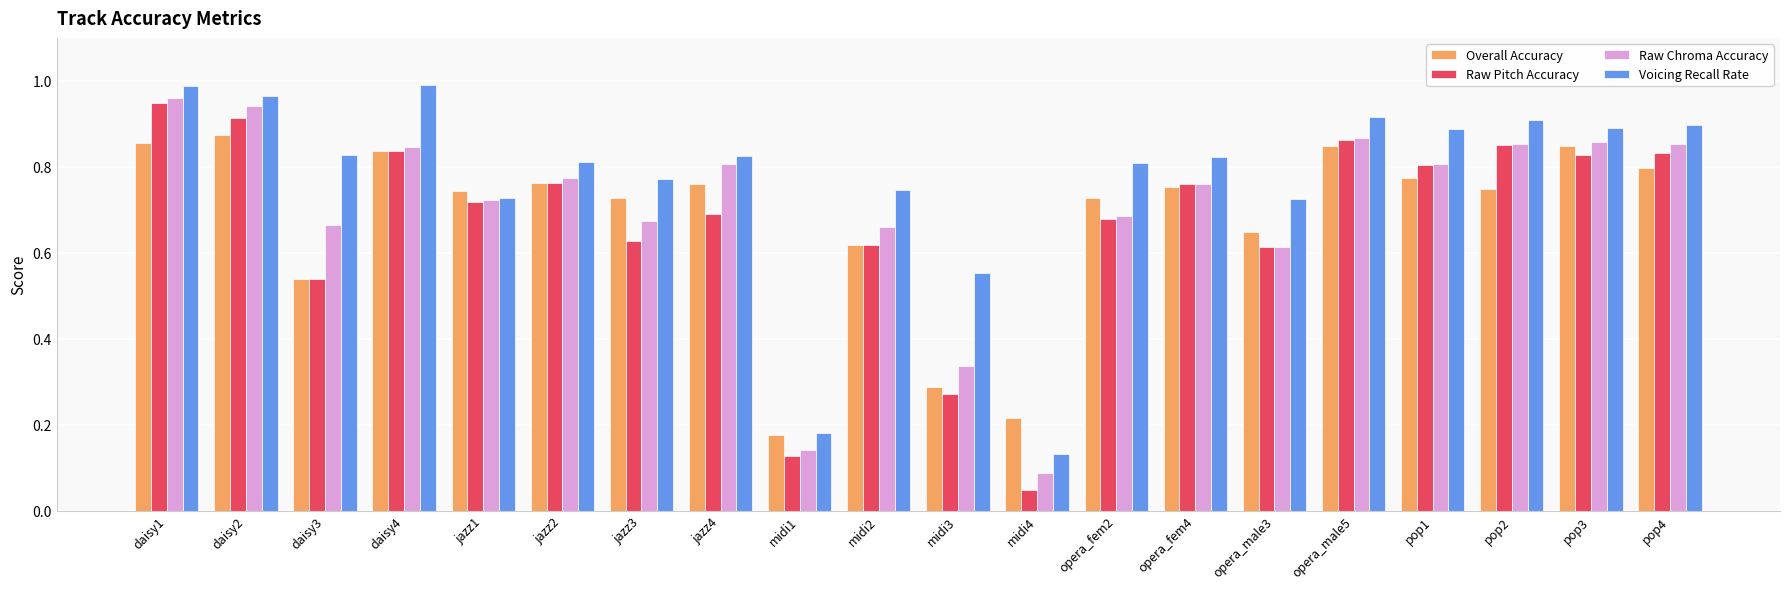

What is the sum of the Raw Chroma Accuracy values at midi3 and opera_male5?

1.2